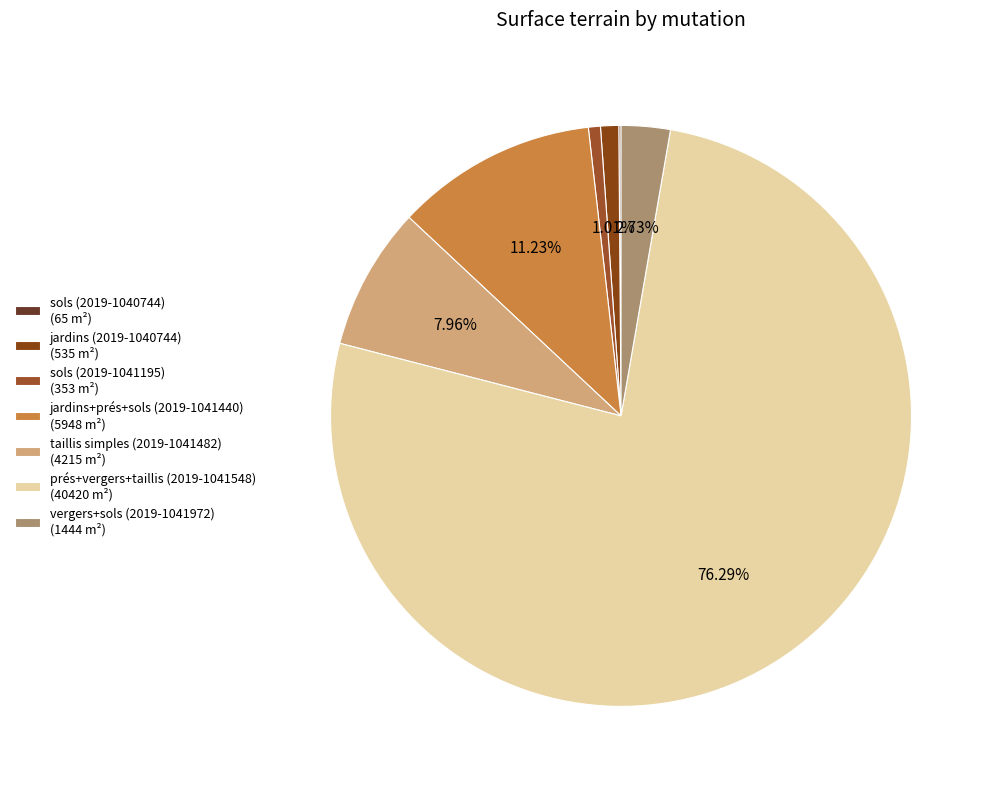

What is the smallest slice in the pie chart?

sols (2019-1040744)